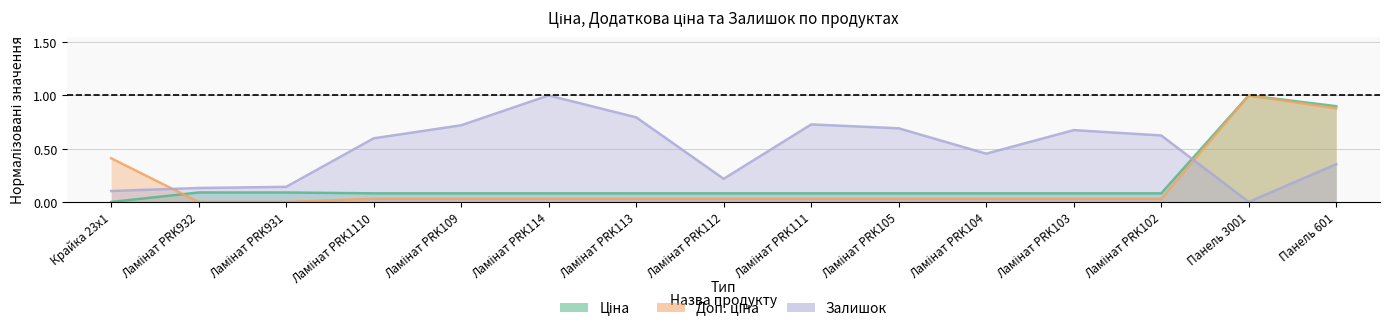

What is the label of the 4th point from the left?

Ламінат PRK1110